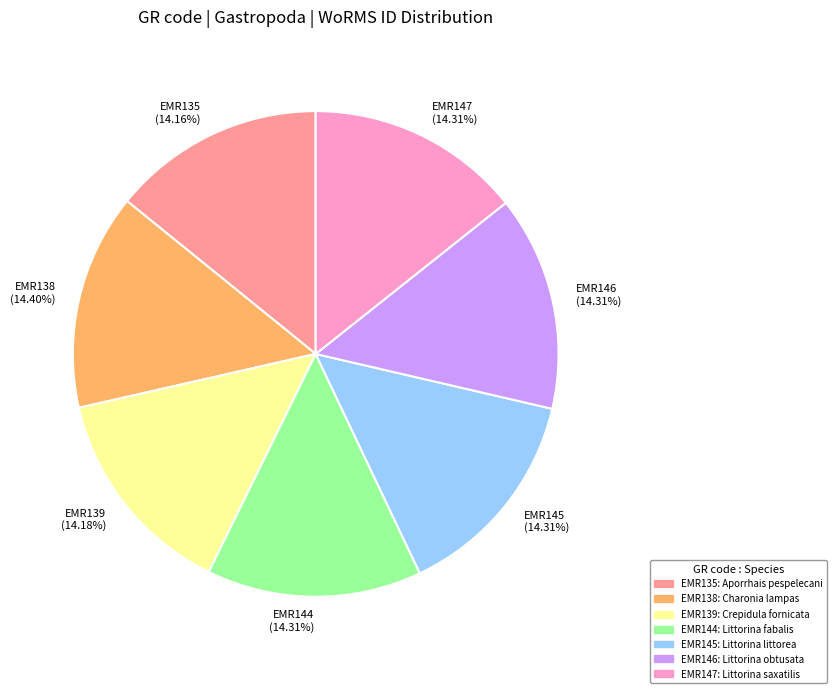

Is EMR138 the majority of the pie?

No